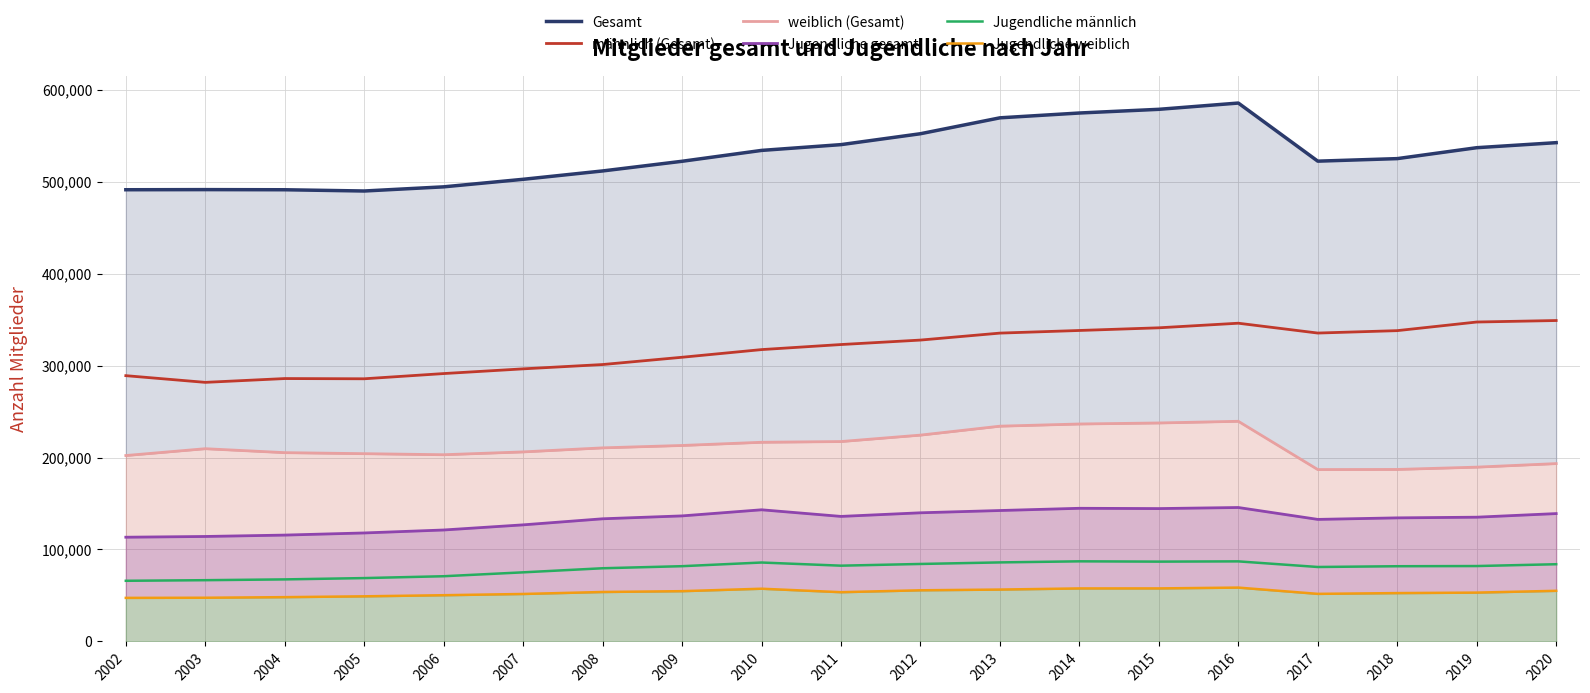

Reading right to left, extract all data points from this chart.

Gesamt: 2020=542406	2019=536928	2018=525053	2017=522298	2016=585488	2015=578672	2014=574655	2013=569418	2012=552127	2011=540272	2010=533981	2009=522170	2008=511650	2007=502571	2006=494372	2005=489844	2004=491203	2003=491354	2002=491214
männlich (Gesamt): 2020=348994	2019=347366	2018=337994	2017=335369	2016=346067	2015=341076	2014=338175	2013=335313	2012=327736	2011=322879	2010=317377	2009=309046	2008=301131	2007=296439	2006=291317	2005=285642	2004=285887	2003=281748	2002=289031
weiblich (Gesamt): 2020=193412	2019=189562	2018=187059	2017=186929	2016=239421	2015=237596	2014=236480	2013=234105	2012=224391	2011=217393	2010=216604	2009=213124	2008=210519	2007=206132	2006=203055	2005=204202	2004=205316	2003=209606	2002=202183
Jugendliche gesamt: 2020=139055	2019=135130	2018=134400	2017=132736	2016=145664	2015=144498	2014=144811	2013=142391	2012=139916	2011=135985	2010=143183	2009=136543	2008=133395	2007=126802	2006=121217	2005=117996	2004=115671	2003=114167	2002=113363
Jugendliche männlich: 2020=83981	2019=82005	2018=81806	2017=80979	2016=87089	2015=86808	2014=87137	2013=85958	2012=84269	2011=82408	2010=85837	2009=81854	2008=79601	2007=75163	2006=70928	2005=68913	2004=67490	2003=66627	2002=65976
Jugendliche weiblich: 2020=55074	2019=53125	2018=52594	2017=51757	2016=58575	2015=57690	2014=57674	2013=56433	2012=55647	2011=53577	2010=57346	2009=54689	2008=53794	2007=51639	2006=50289	2005=49083	2004=48181	2003=47540	2002=47387